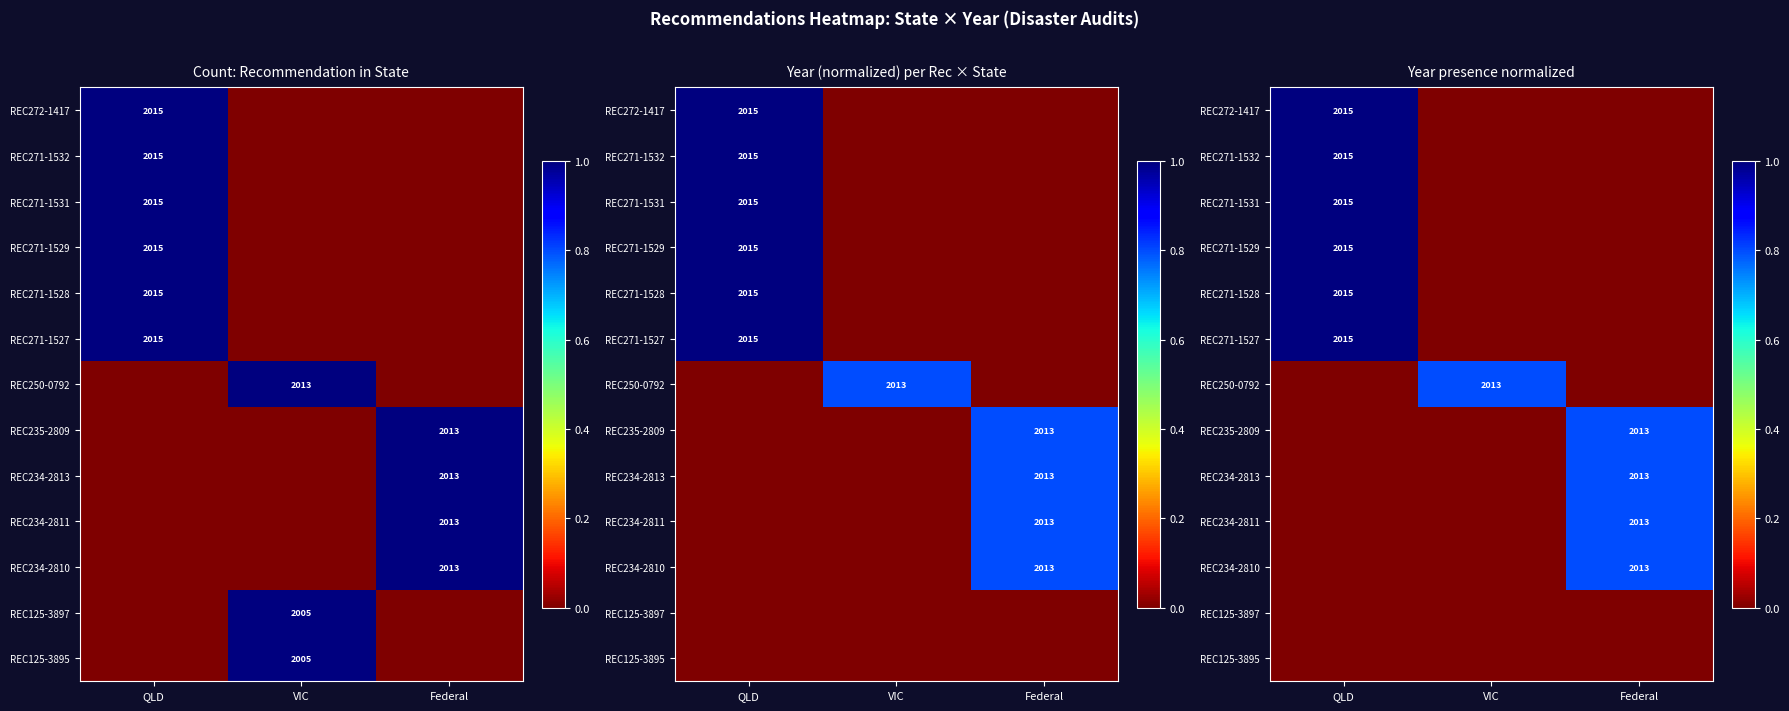

What is the highest value of the REC272-1417 series?

1.0